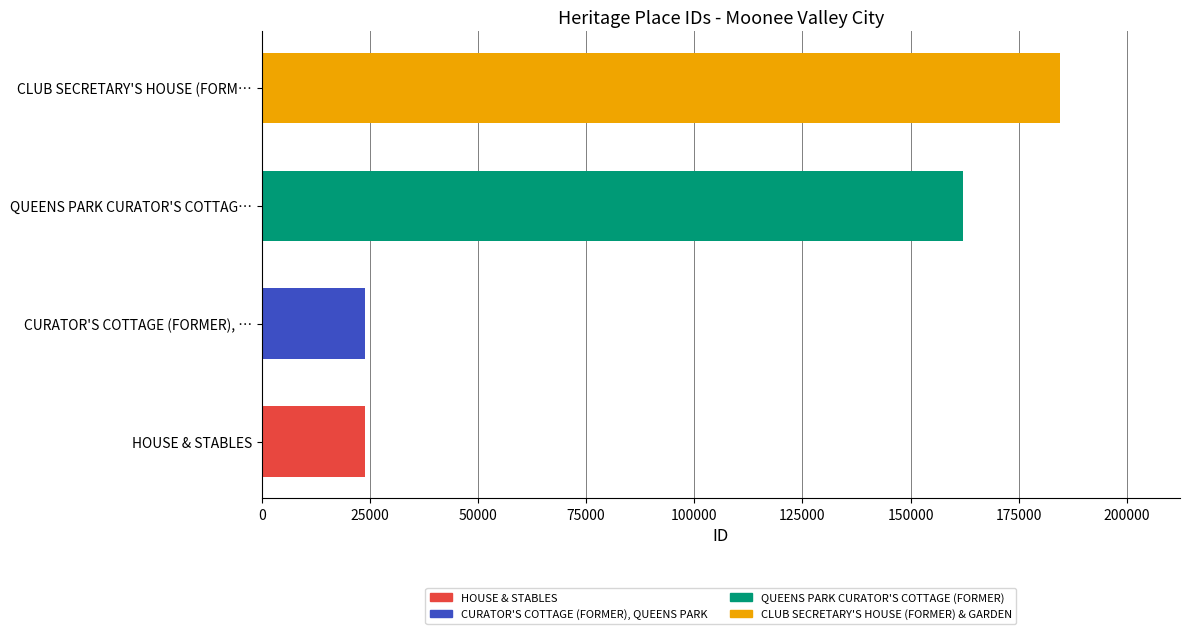

Does the chart contain any negative values?

No